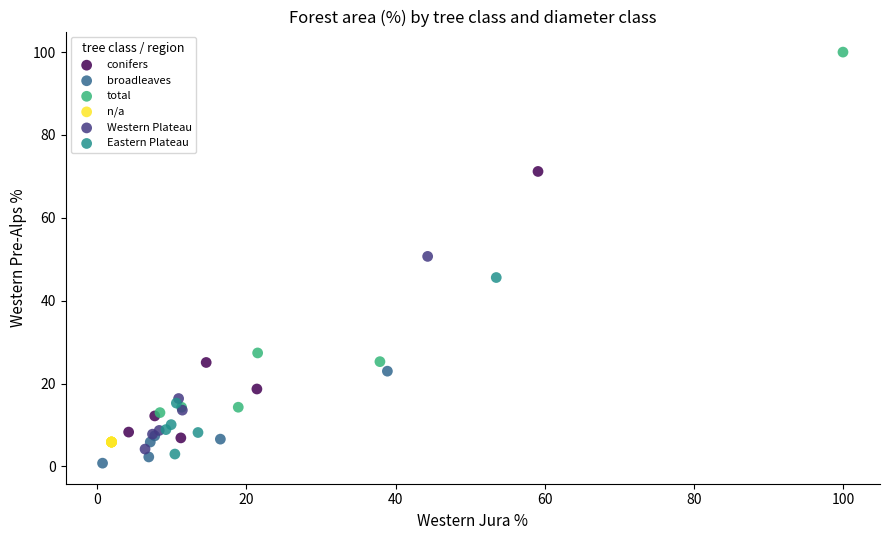

Which series reaches the minimum Y coordinate?

broadleaves